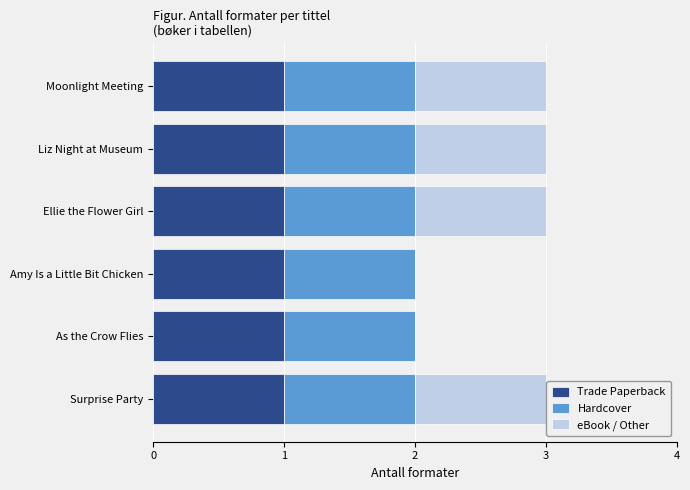

What is the total value across all series at Surprise Party?

3